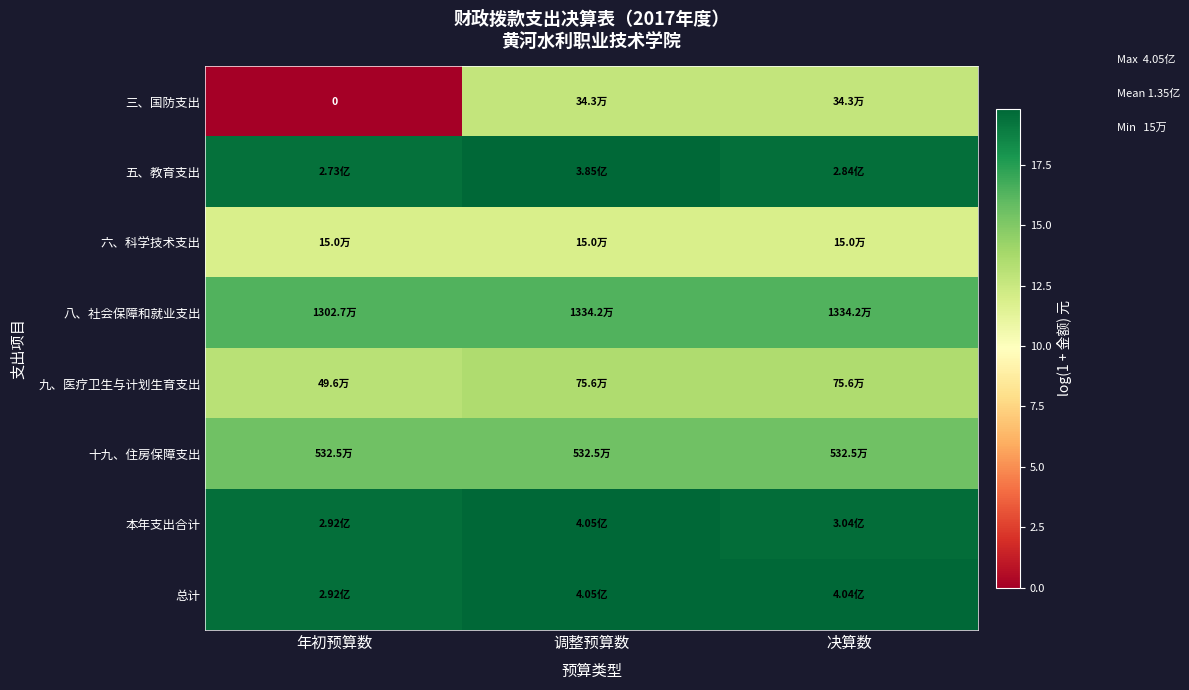

The 八、社会保障和就业支出 series shows 27.1 at 调整预算数. True or false?

False